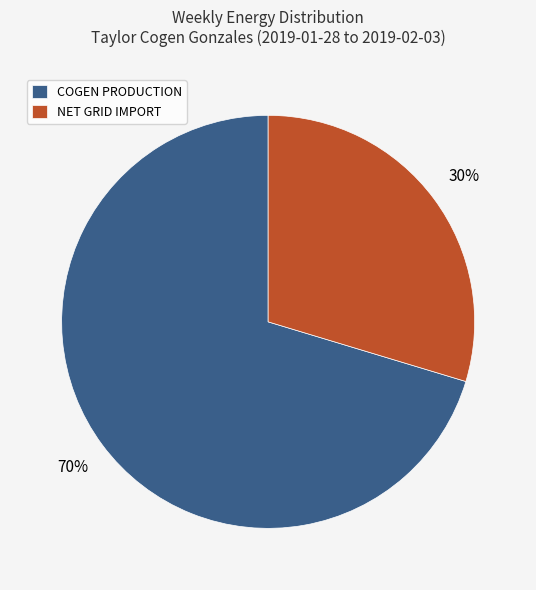

Is the sum of COGEN PRODUCTION and NET GRID IMPORT greater than half?

Yes